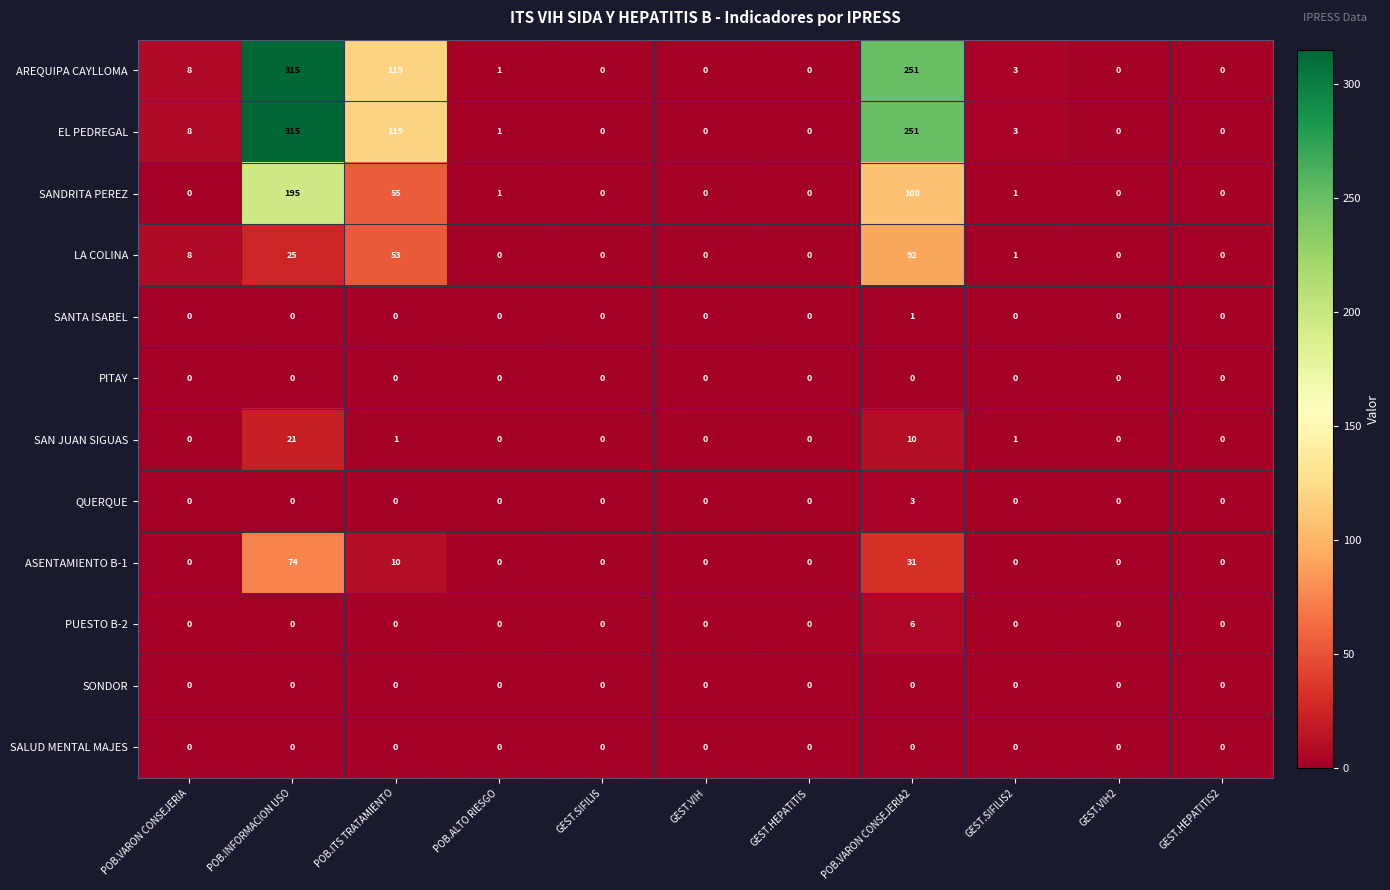

At how many categories does at least one series exceed 26?

3